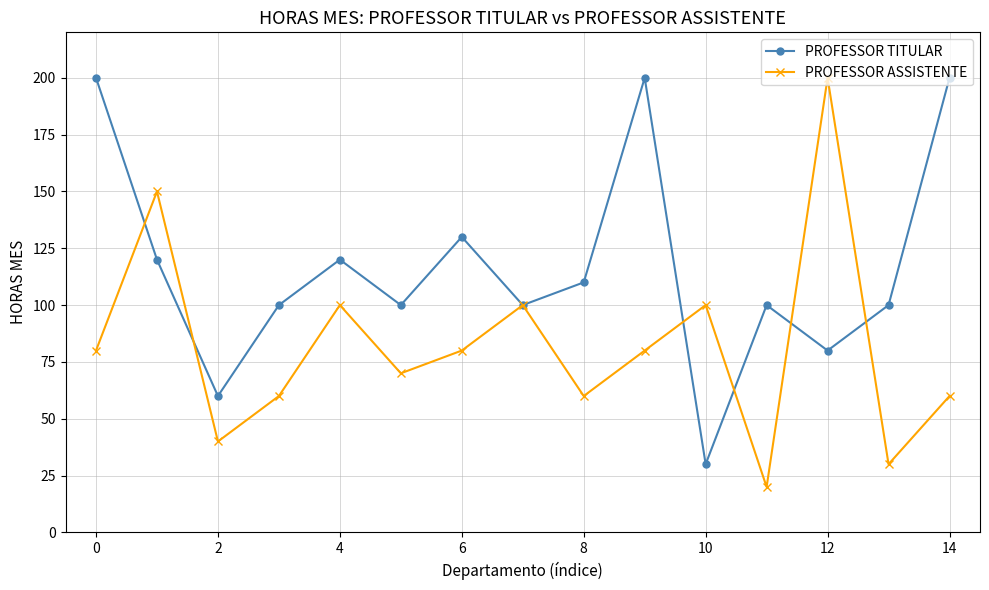

True or false: PROFESSOR ASSISTENTE has more than 1 points higher than both neighbors.

True